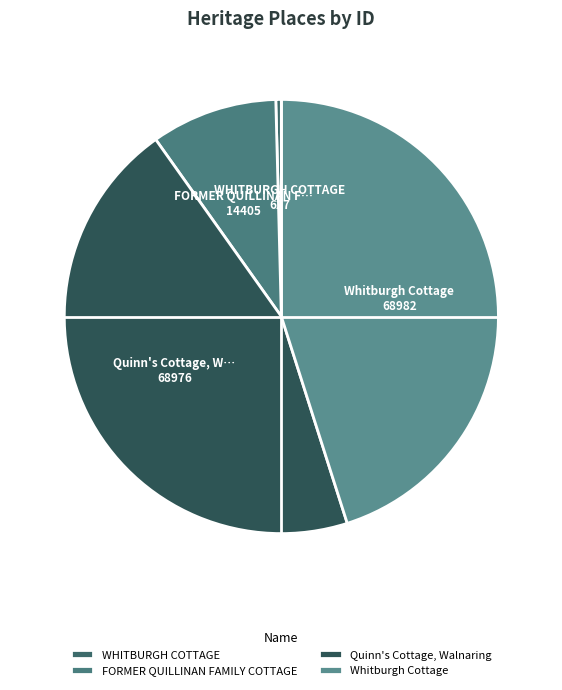

Between WHITBURGH COTTAGE and FORMER QUILLINAN FAMILY COTTAGE, which is larger?

FORMER QUILLINAN FAMILY COTTAGE